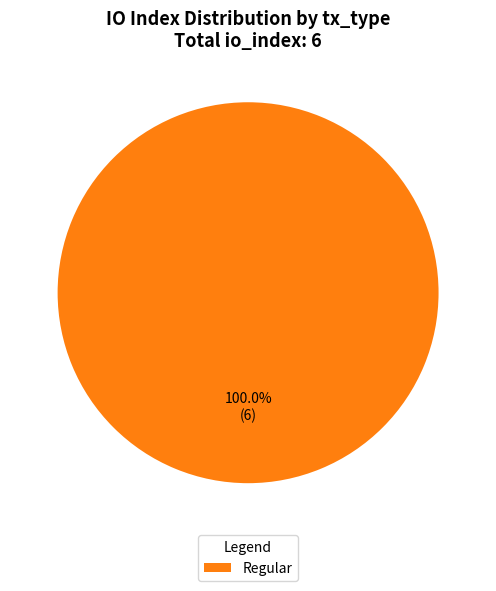

Rank the categories by value from lowest to highest.

Regular